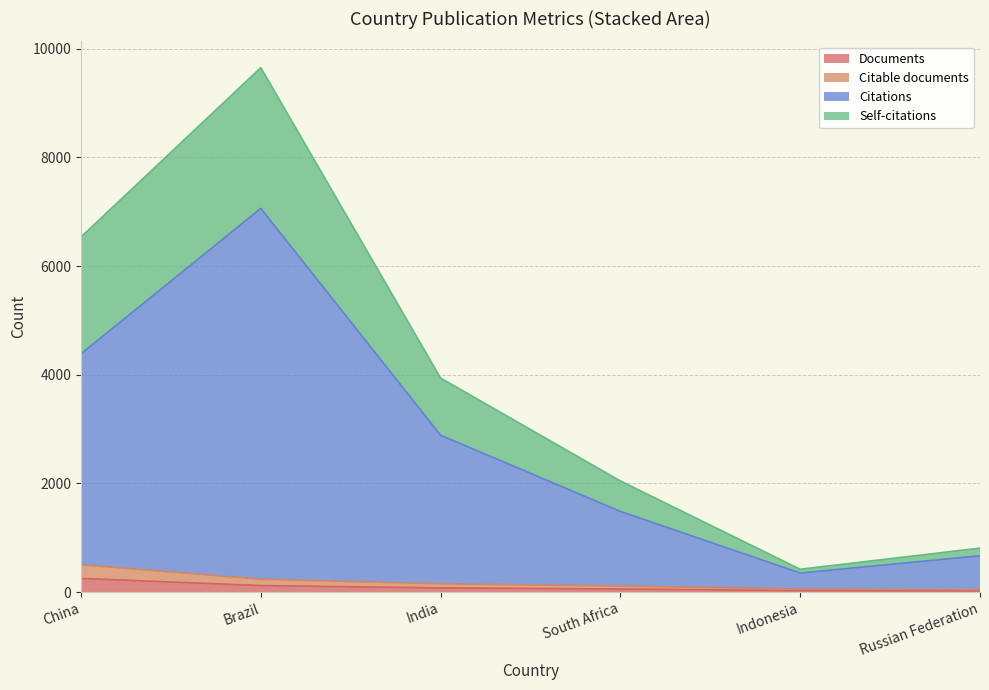

What is the value of the Citable documents point at the 3rd from the left?

151